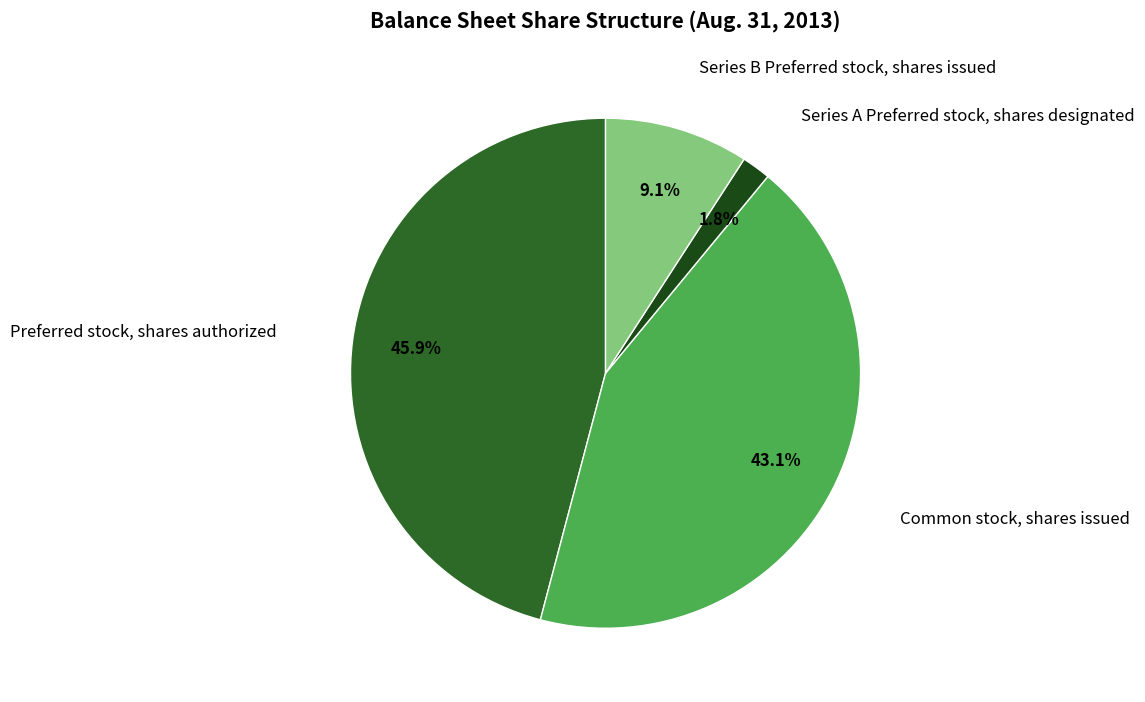

Is there any slice that represents more than half of the pie?

No